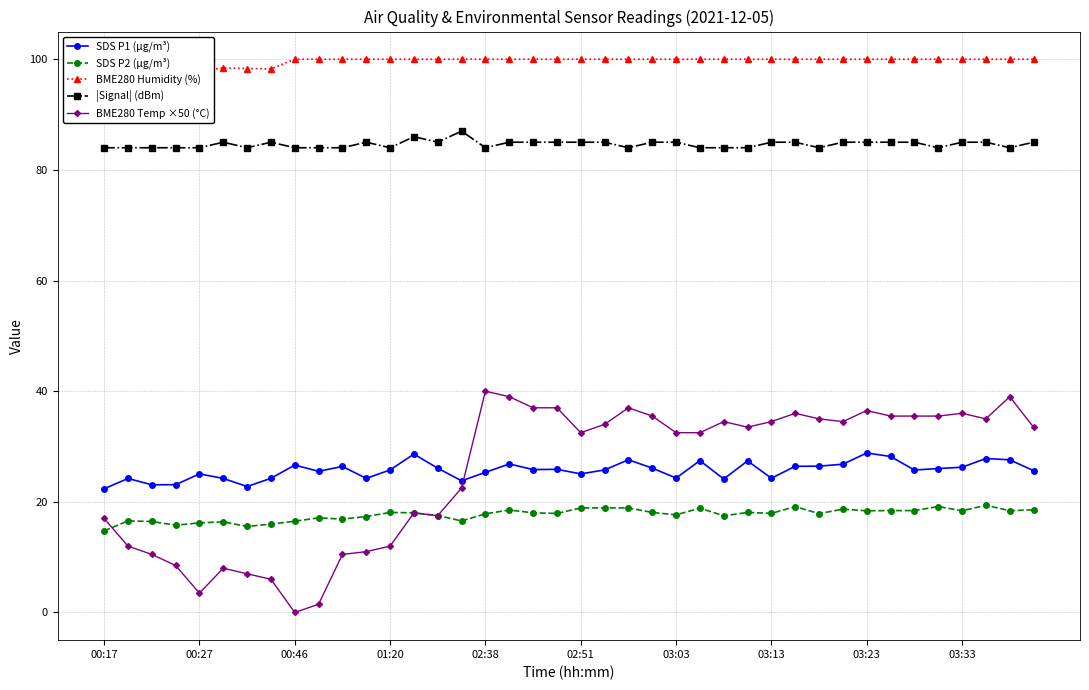

What is the highest value of the SDS P1 (µg/m³) series?

28.8